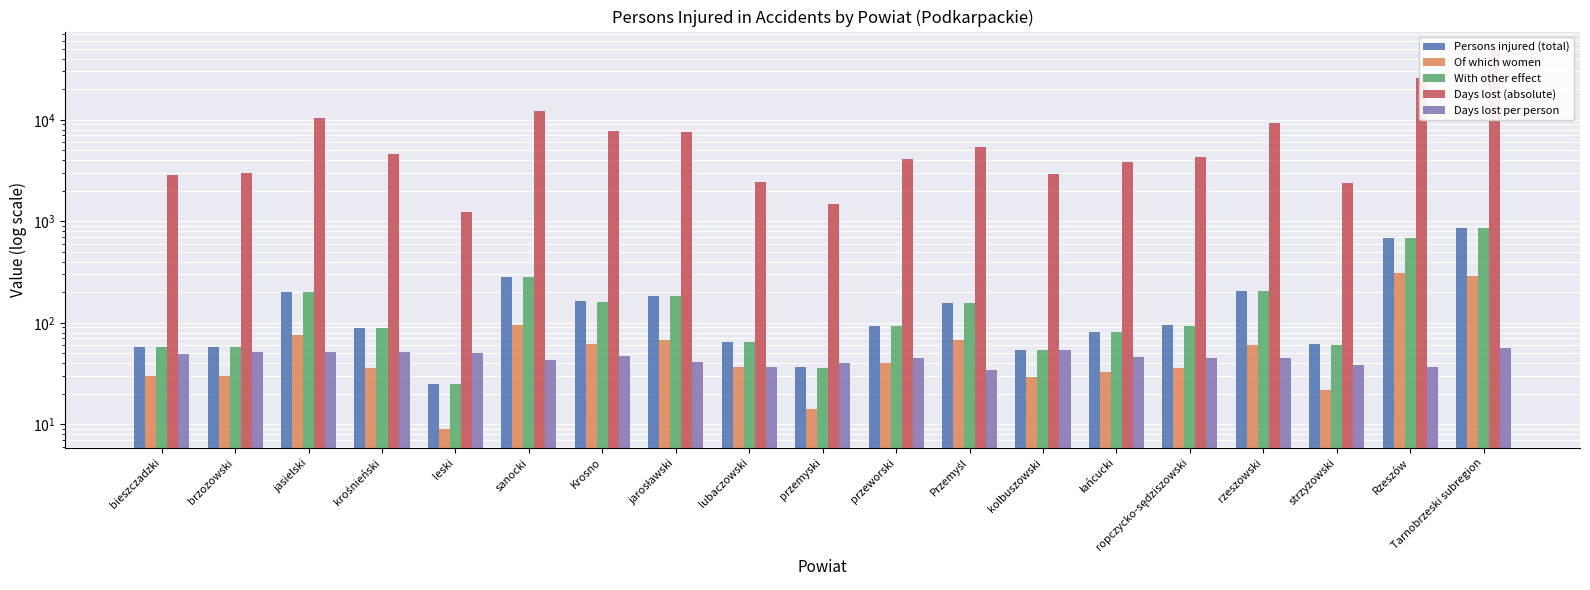

At which label is Days lost per person closest to 45?

przeworski